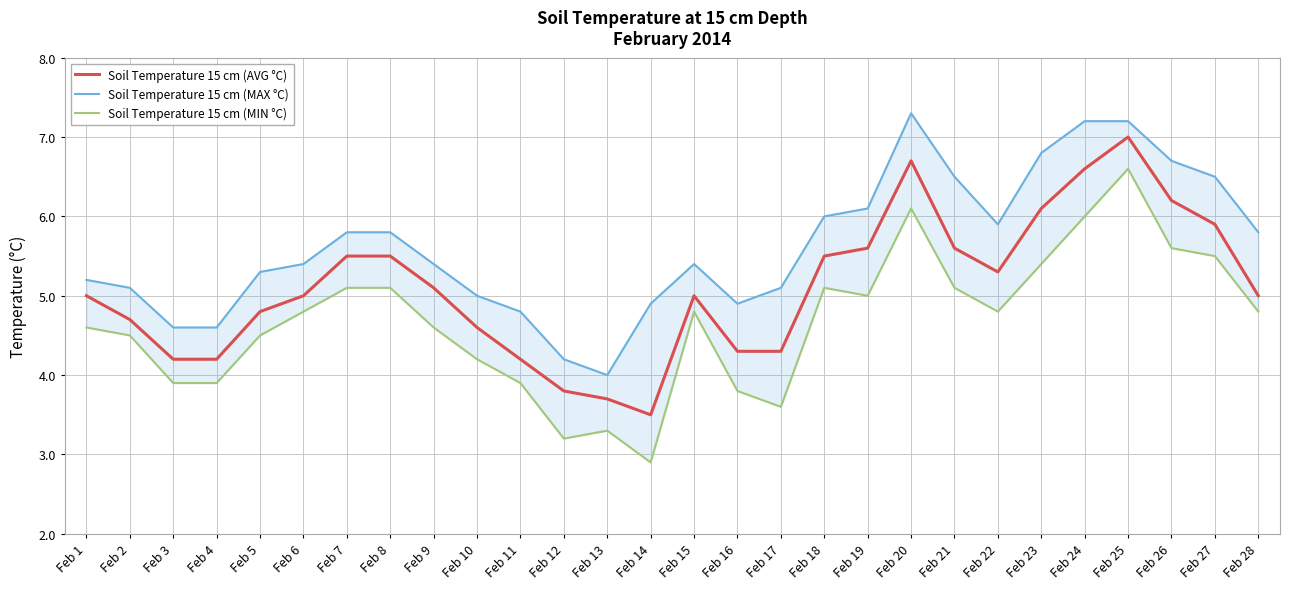

Is the value of Soil Temperature 15 cm (MIN °C) at Feb 1 greater than the value of Soil Temperature 15 cm (AVG °C) at Feb 17?

Yes